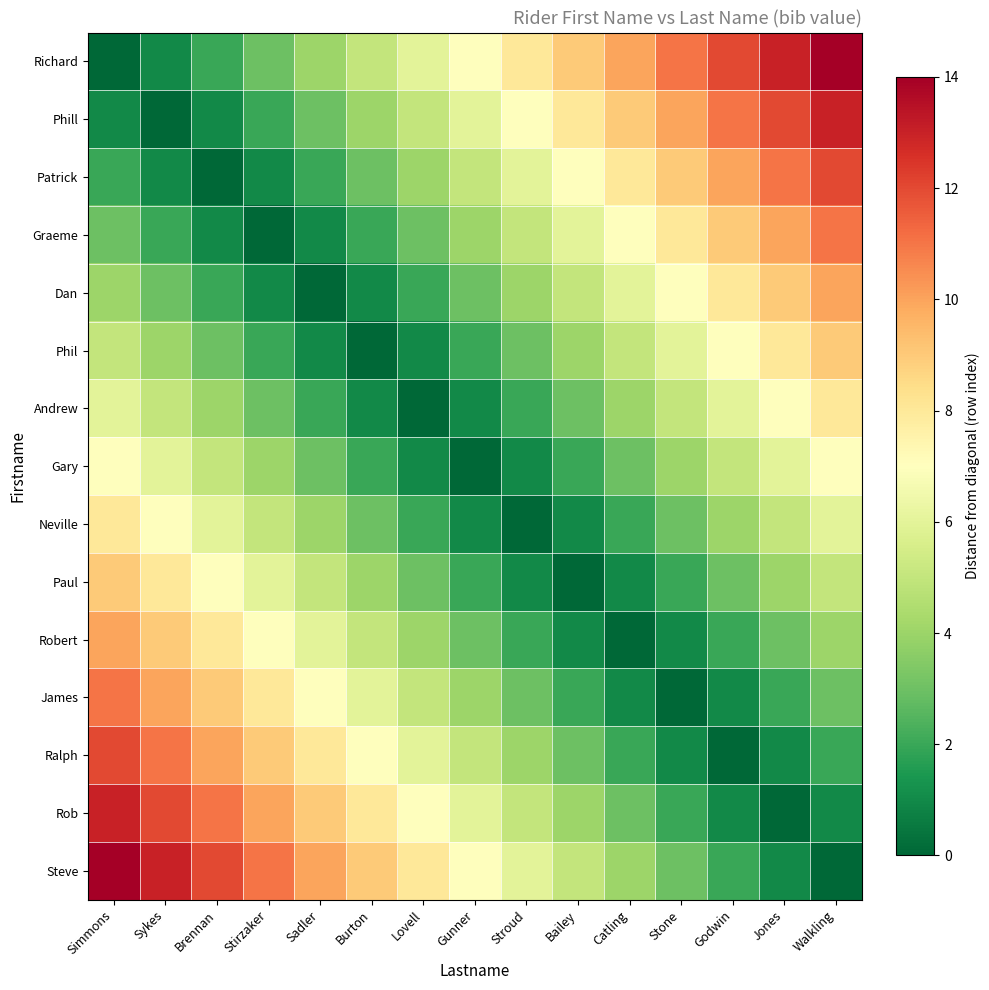

At which category is the sum across all series the highest?

Simmons